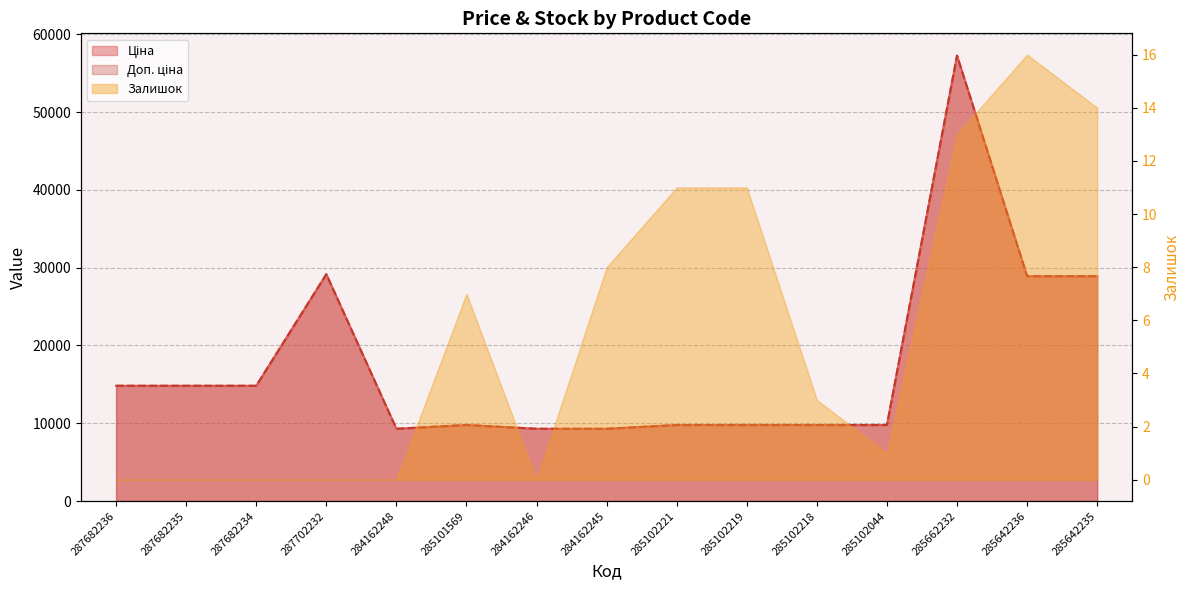

What is the average value of the Ціна series?

17694.4